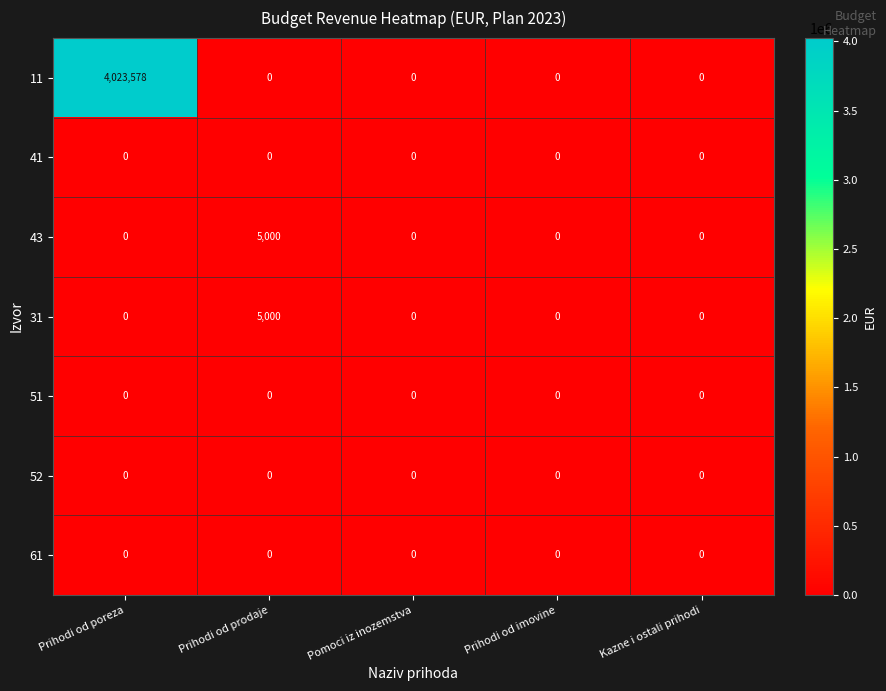

What is the spread (max minus min) of values at Prihodi od prodaje?

5000